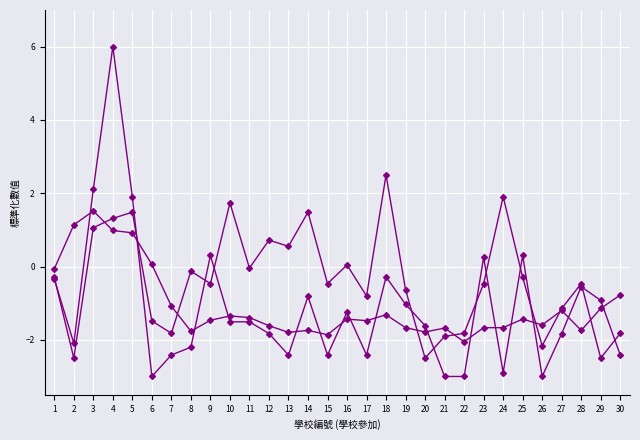

Which category has the lowest value across all series?

6